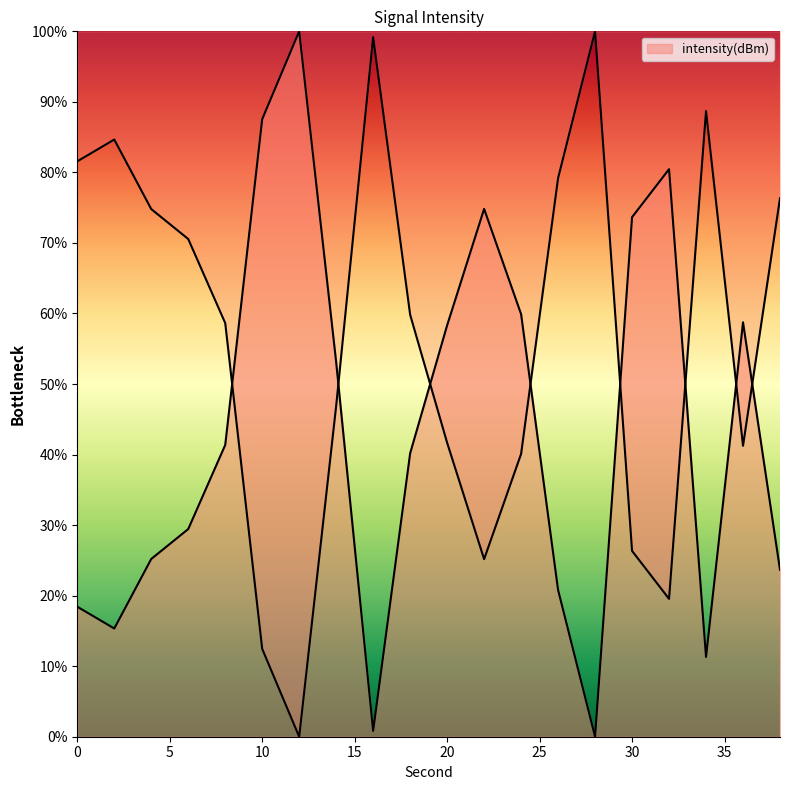

Which has a higher value, 2 or 20?

20